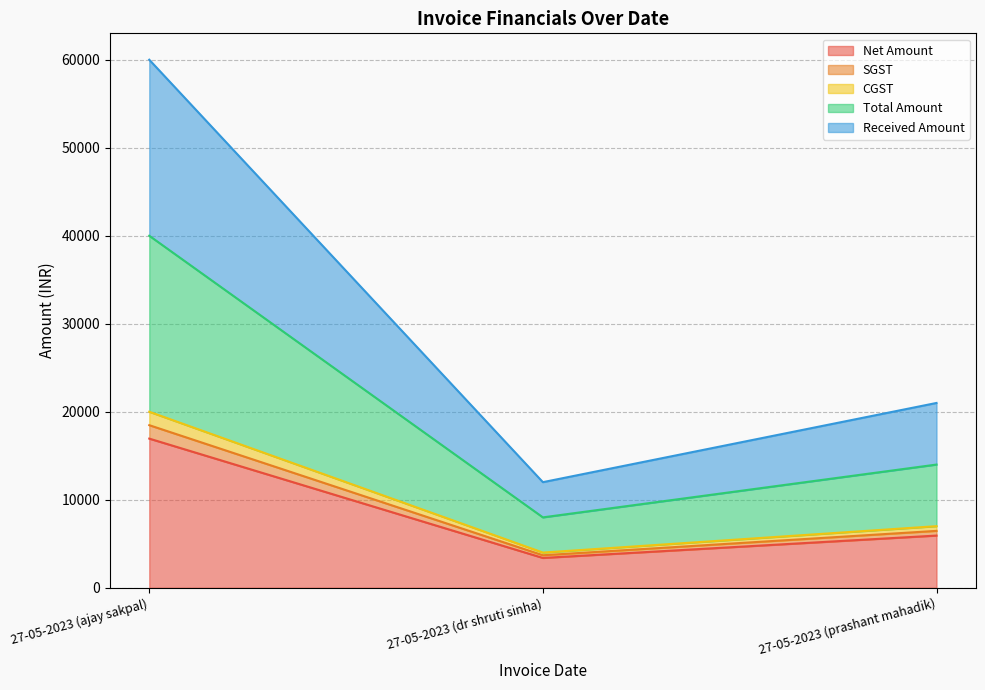

What is the minimum value shown in the chart?

3389.8